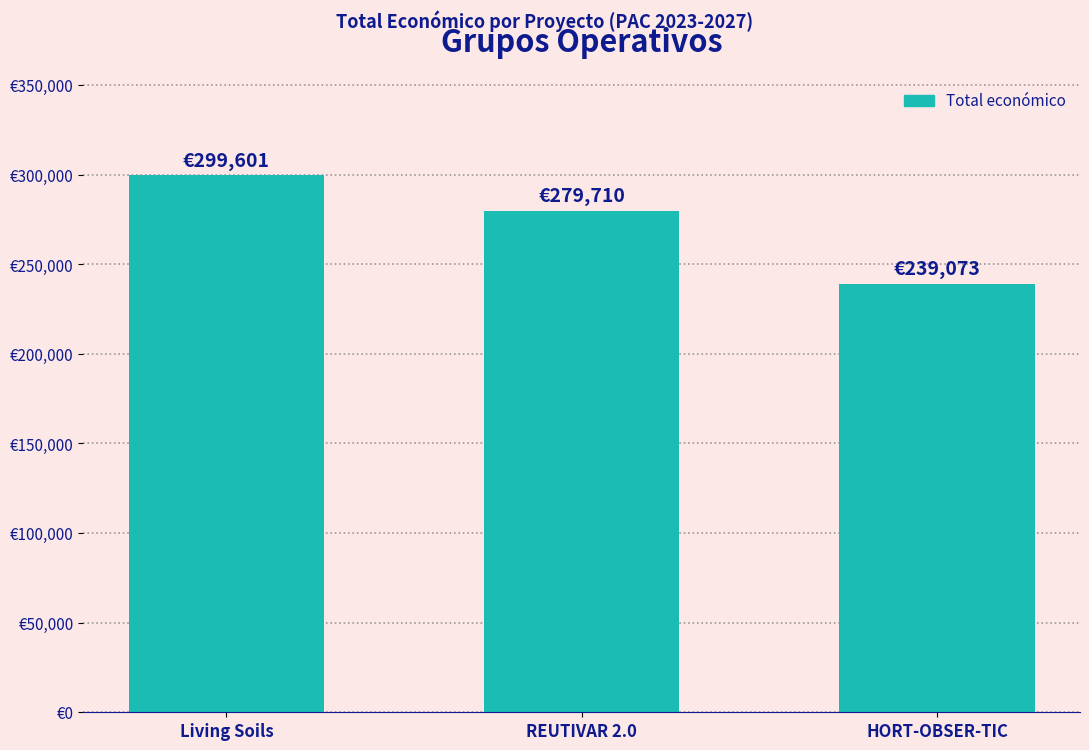

Does the chart contain any negative values?

No